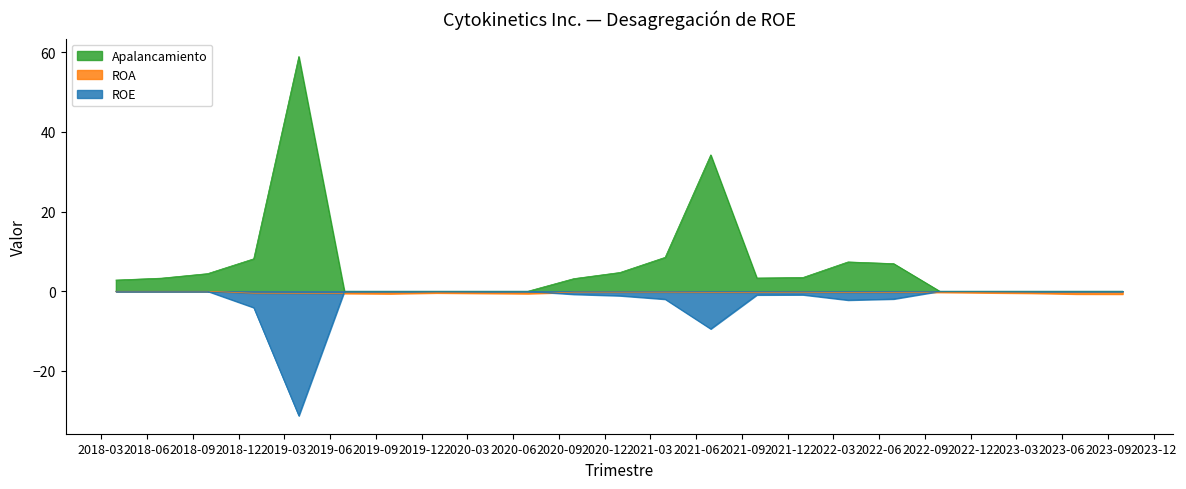

At 2021-03-31, list the series in order from smallest to largest.

ROE, ROA, Apalancamiento